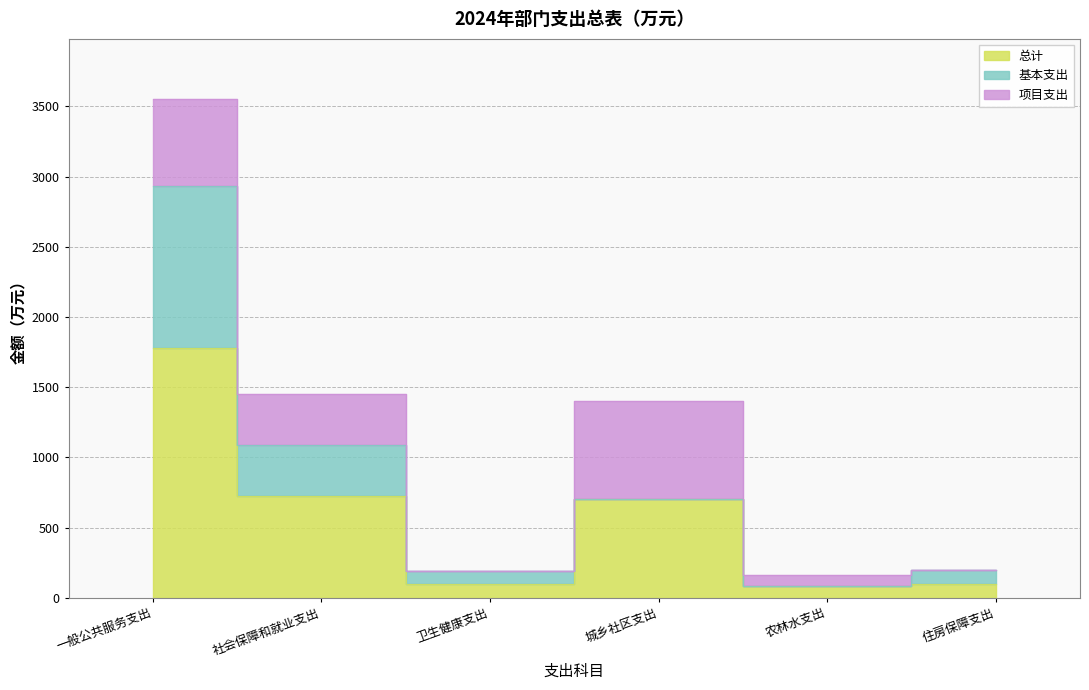

Is it true that 总计 equals 2887.9 at 一般公共服务支出?

False